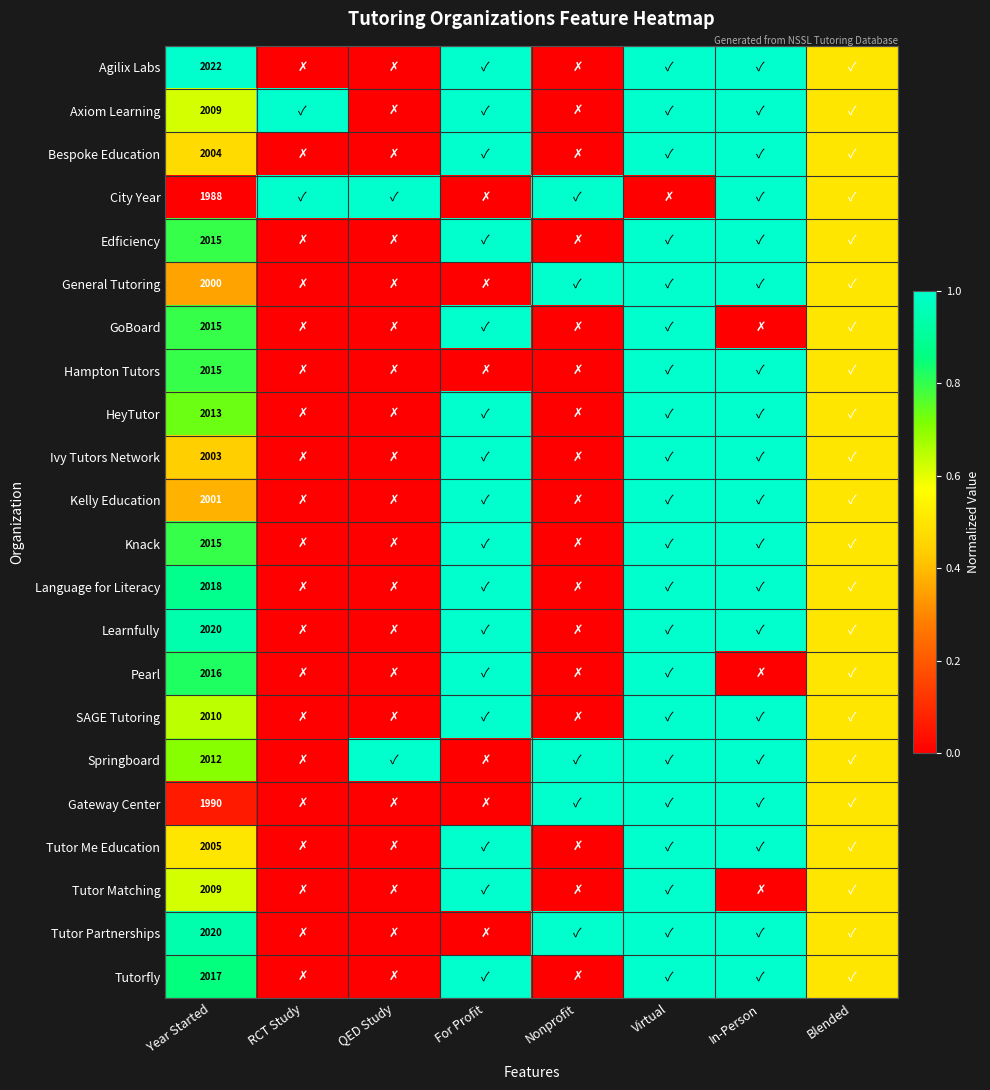

Which category has the lowest value across all series?

RCT Study